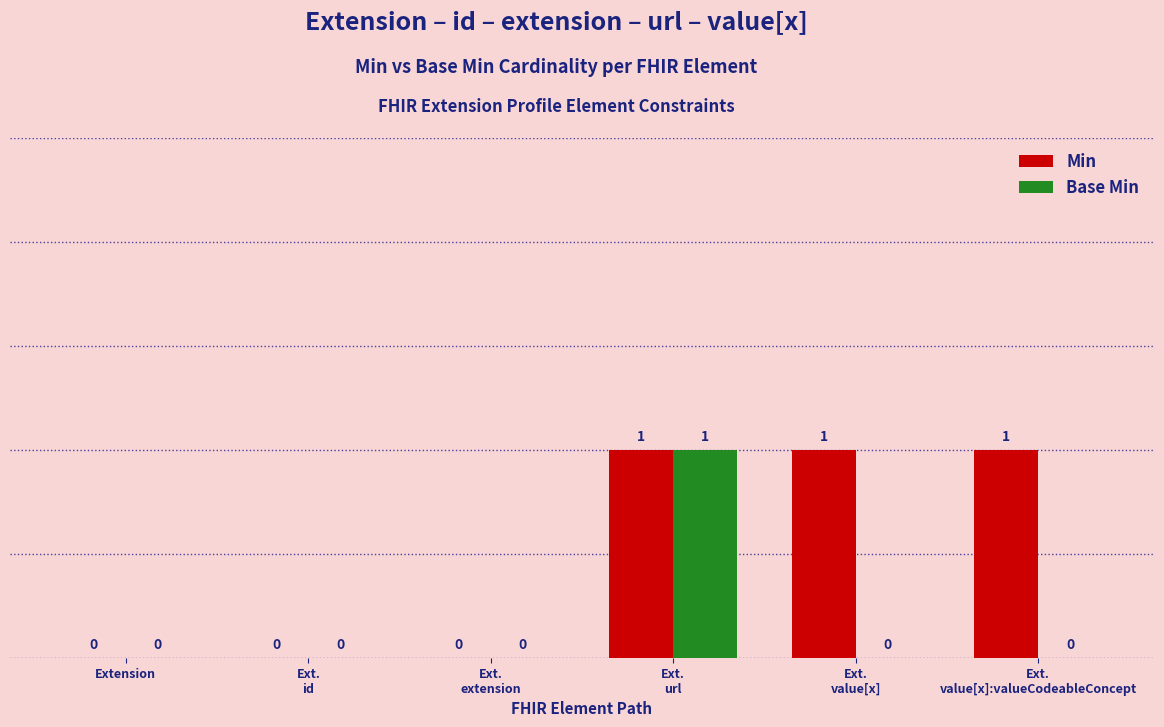

What is the sum of all Min values?

3